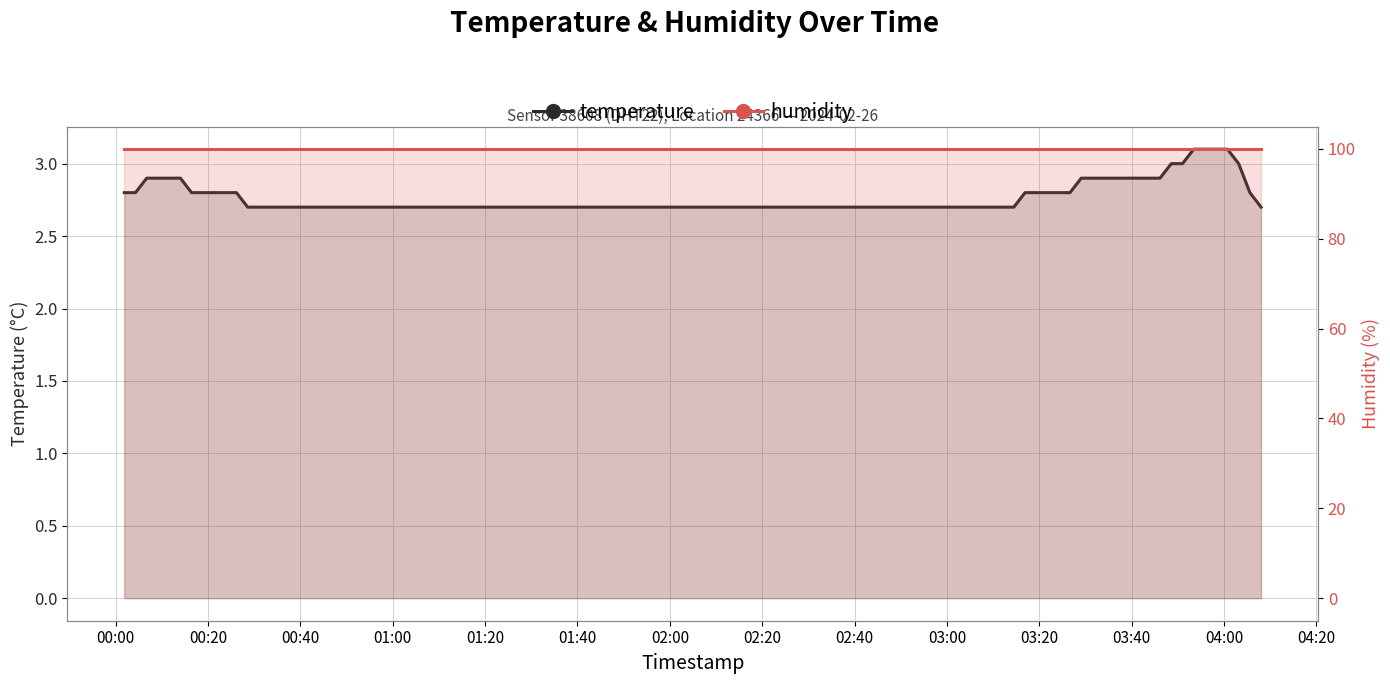

True or false: humidity has a value of 34.5 at 03:00.

False